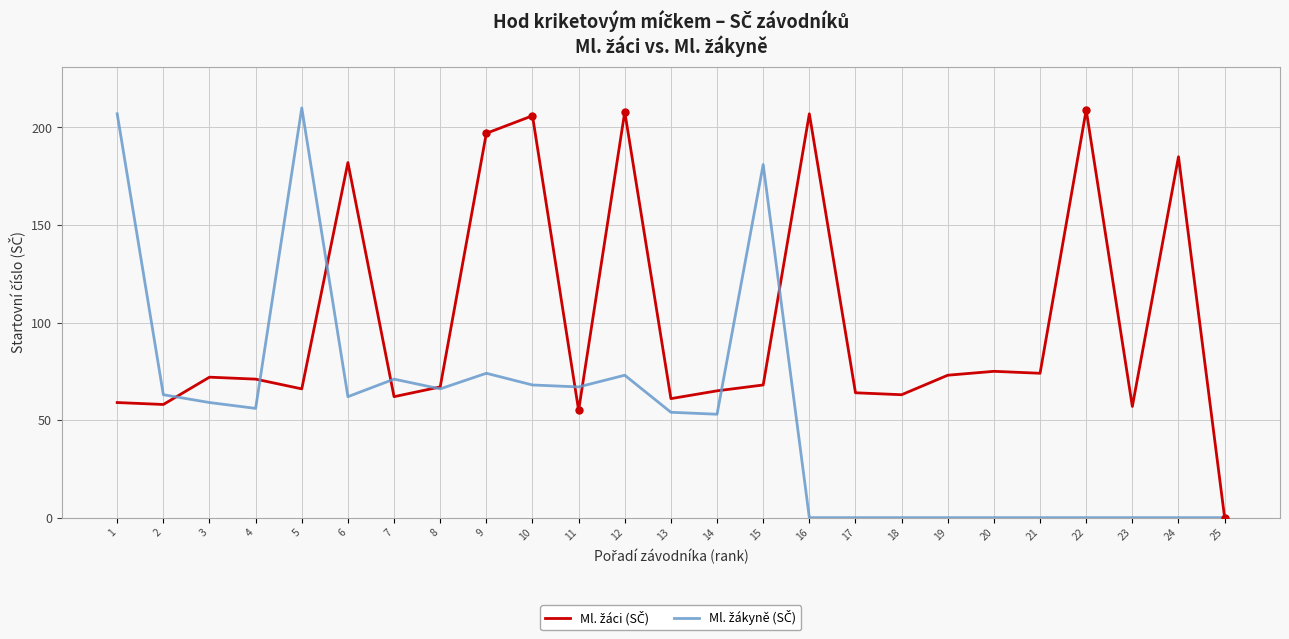

What is the difference between the highest and lowest values at 17?

64